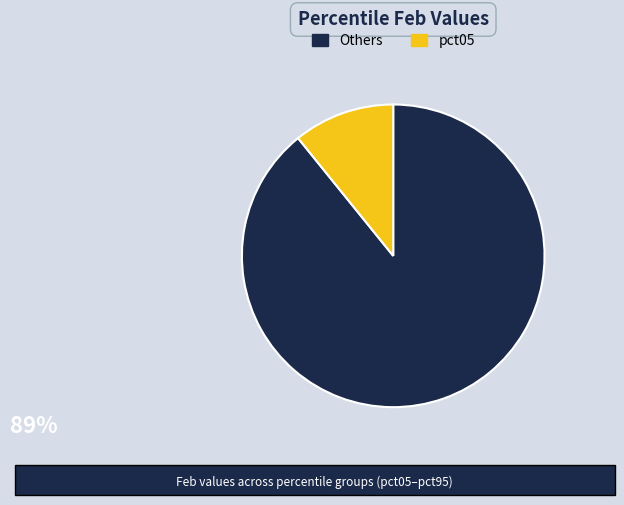

Is there any slice that represents more than half of the pie?

Yes